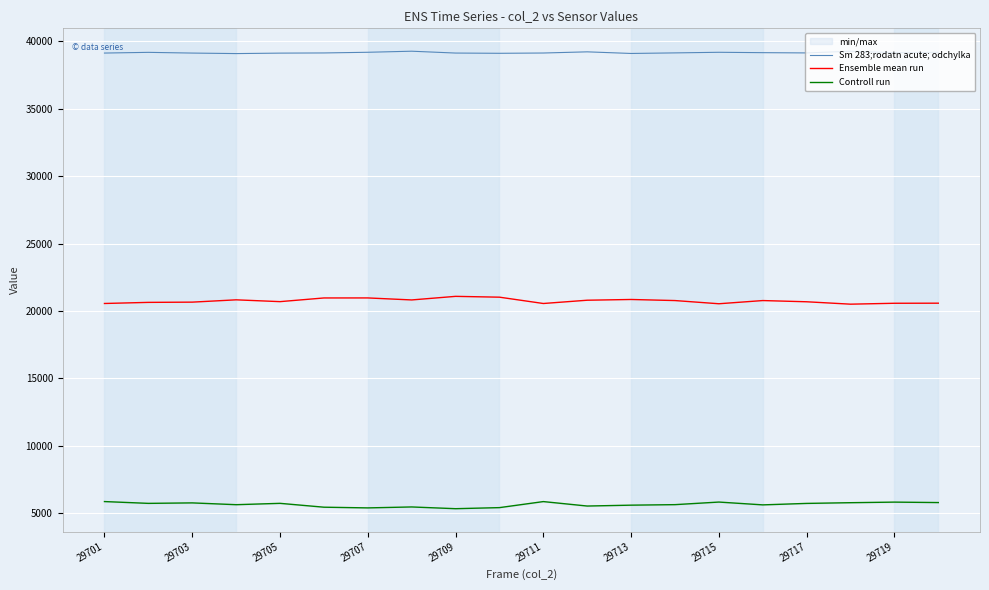

True or false: Controll run has more than 1 interior local peaks.

True